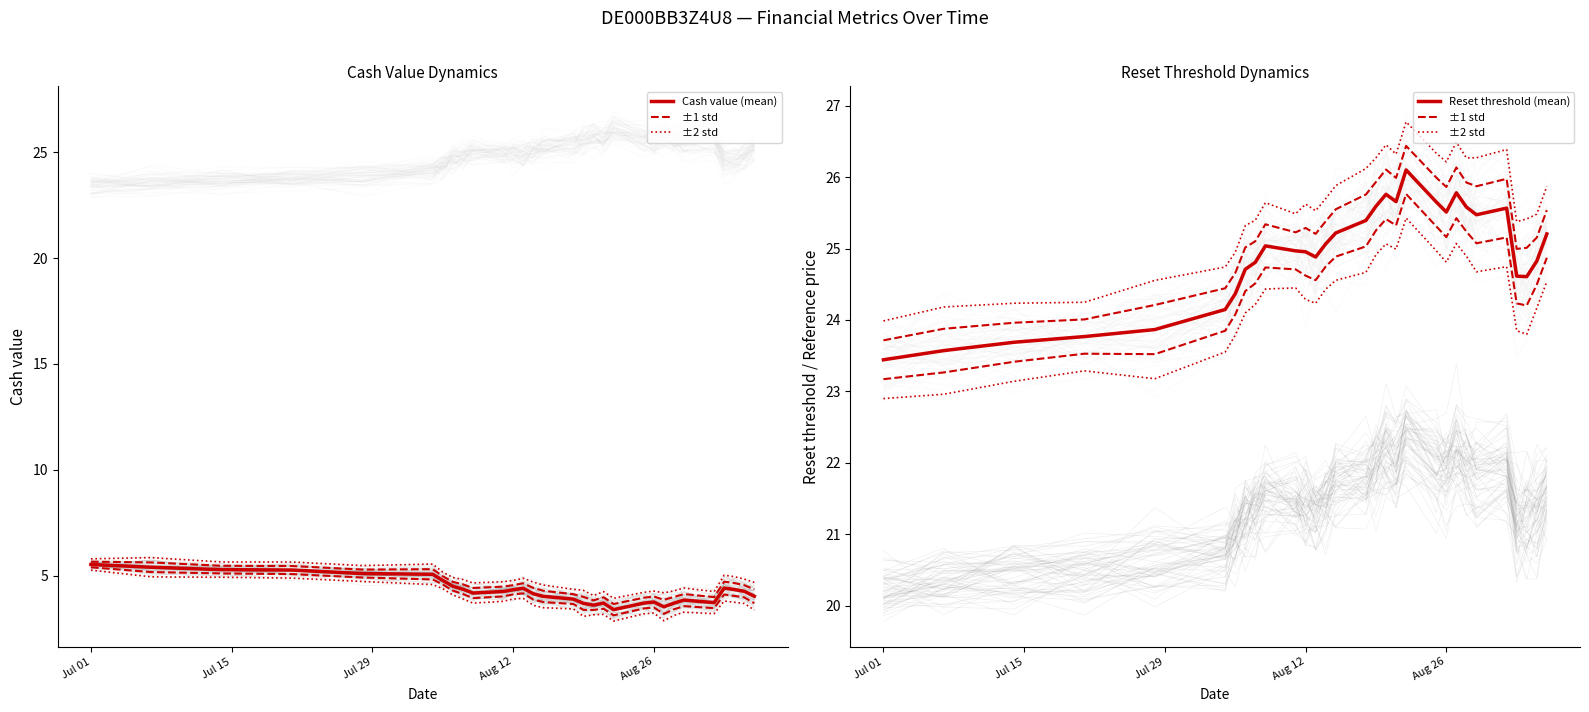

Is it true that ±1 std equals 23.7 at Jul 01?

True